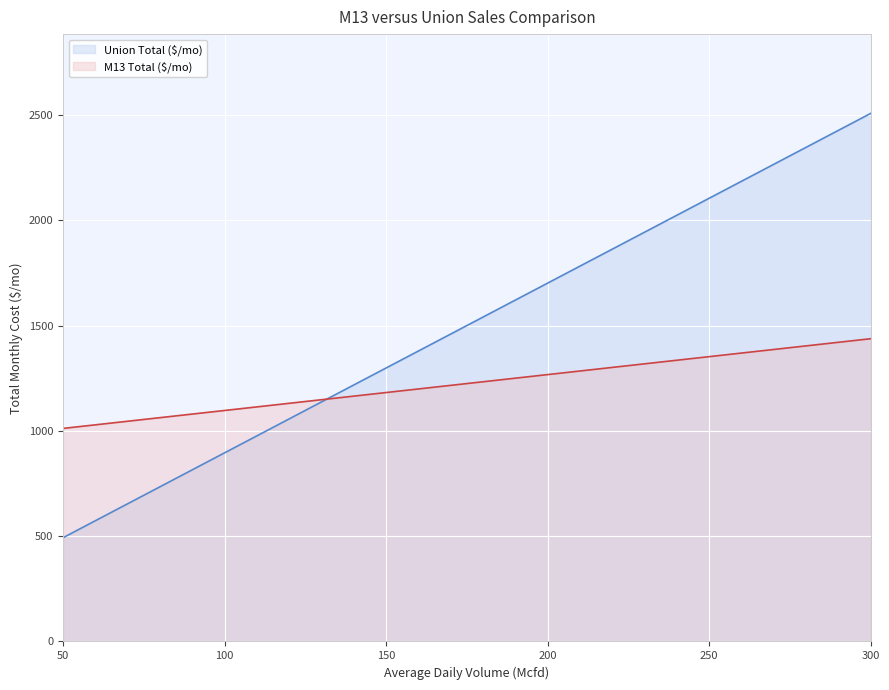

Between 125 and 200, which series saw the biggest shift?

Union Total ($/mo)